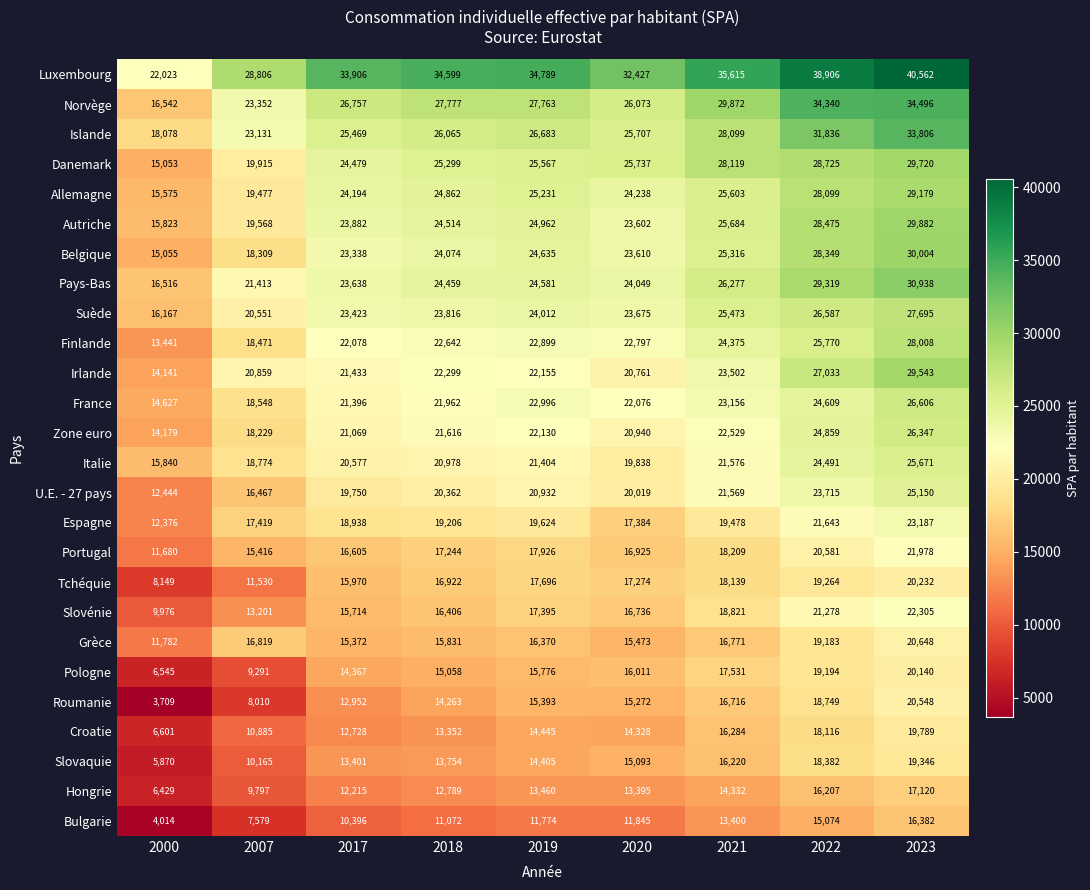

At which label is Bulgarie closest to 10198?

2017